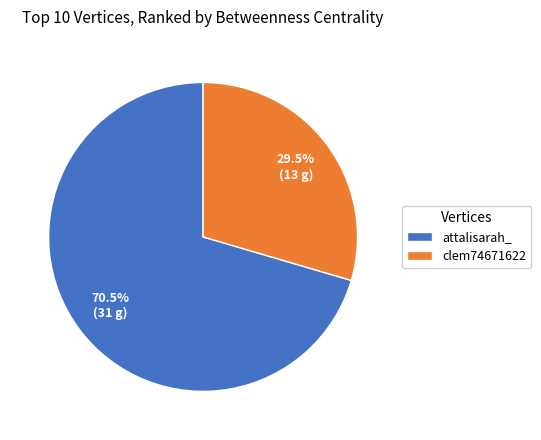

What is the largest slice in the pie chart?

attalisarah_